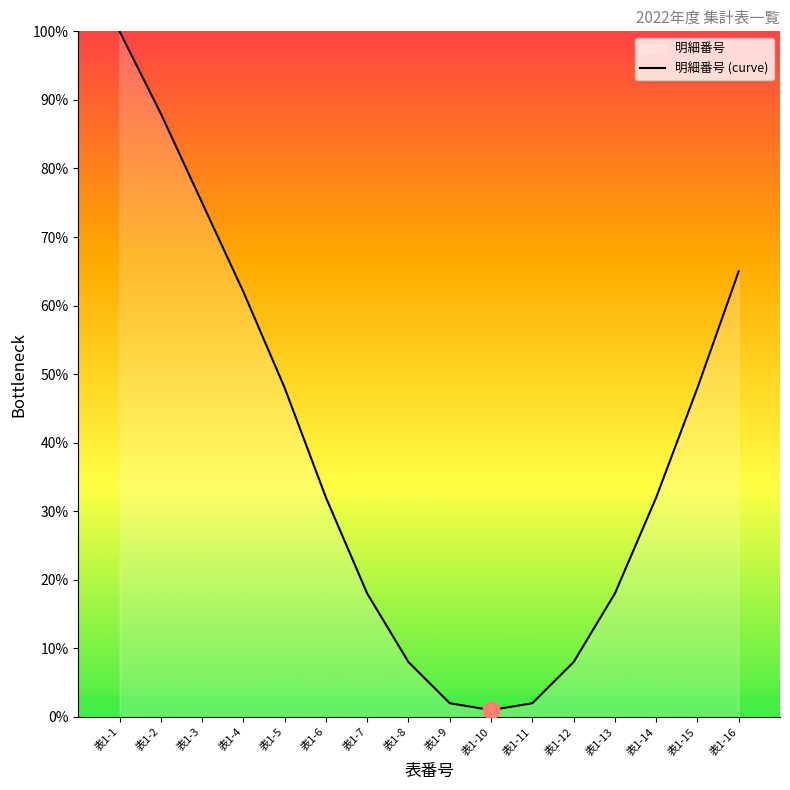

At which label does the data first exceed 32?

表1-1